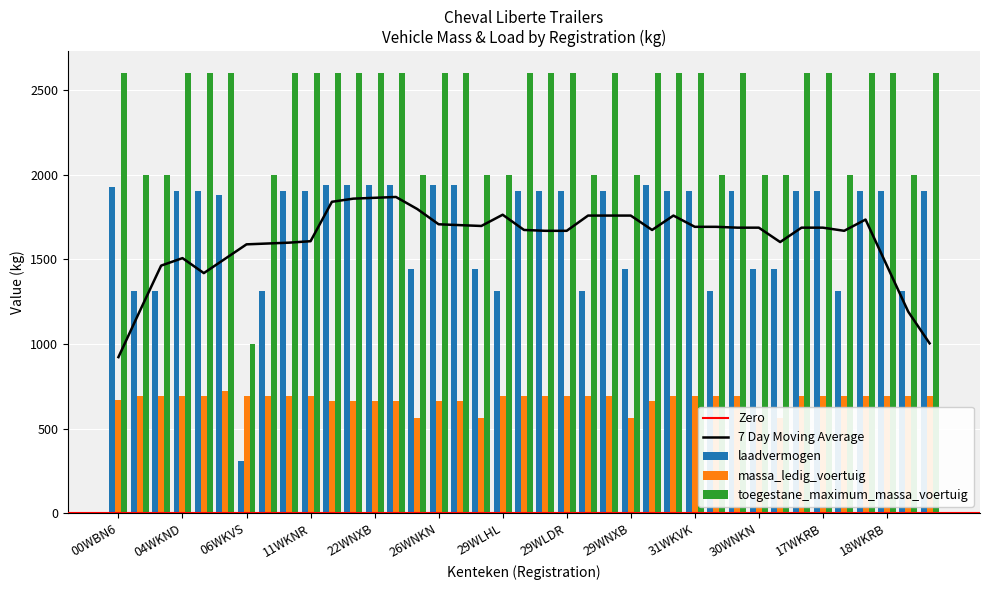

How many bars are there in each group?

3